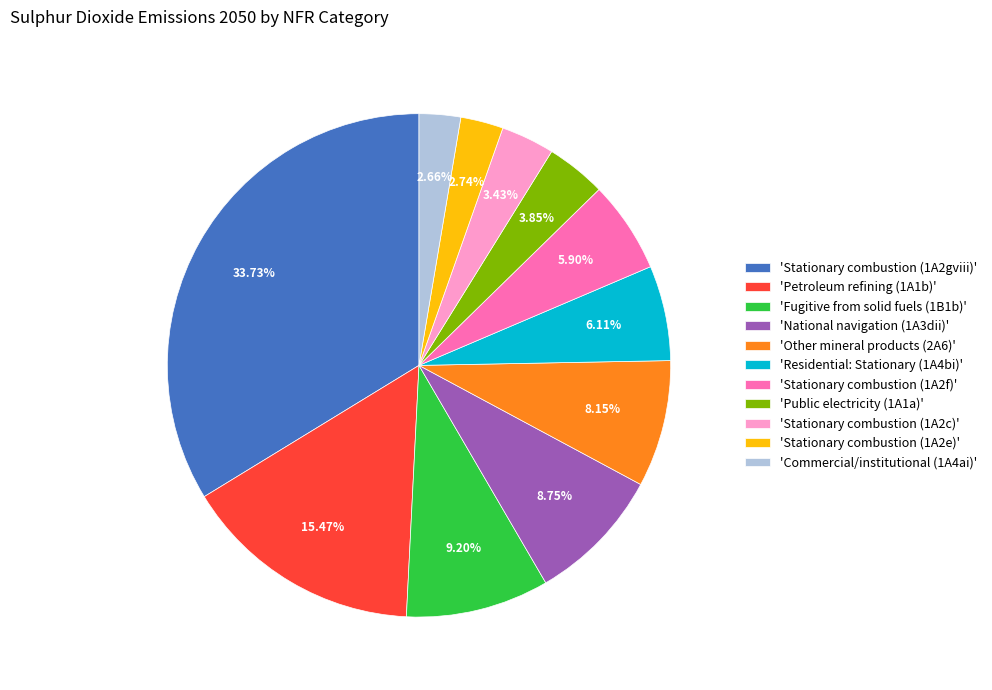

Is there any slice that represents more than half of the pie?

No